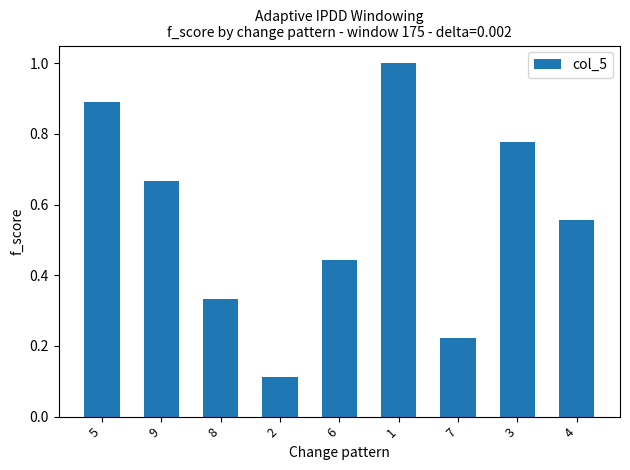

Count the number of categories in the chart.

9